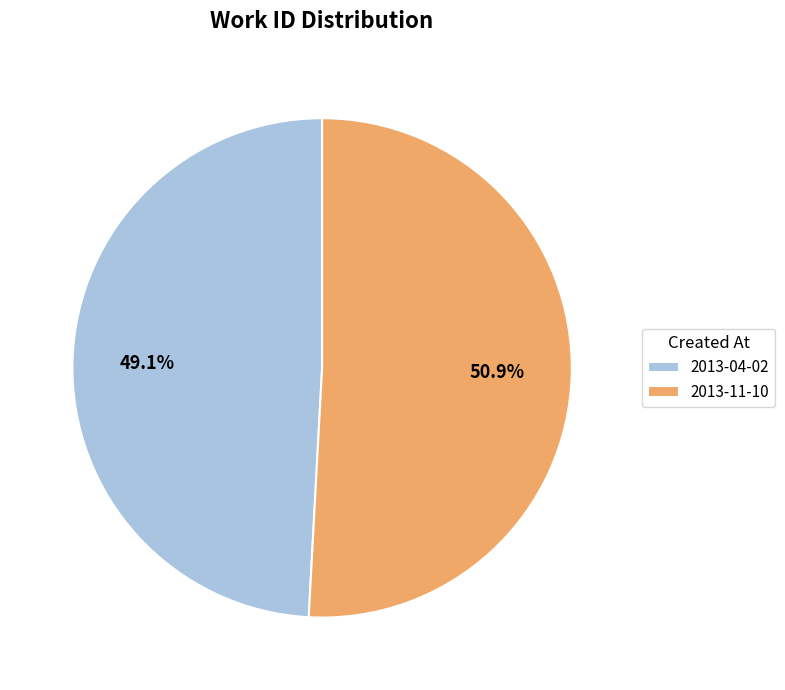

Approximately how many times larger is the value at 2013-11-10 compared to 2013-04-02?

1.0